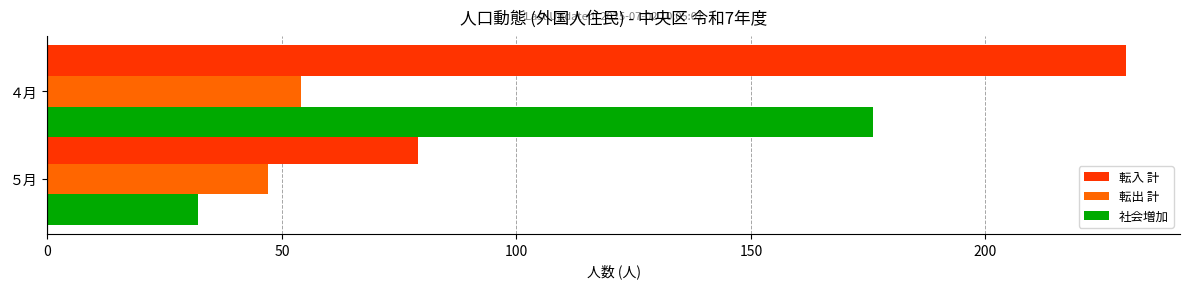

How many values in the 転出 計 series are below 54?

1